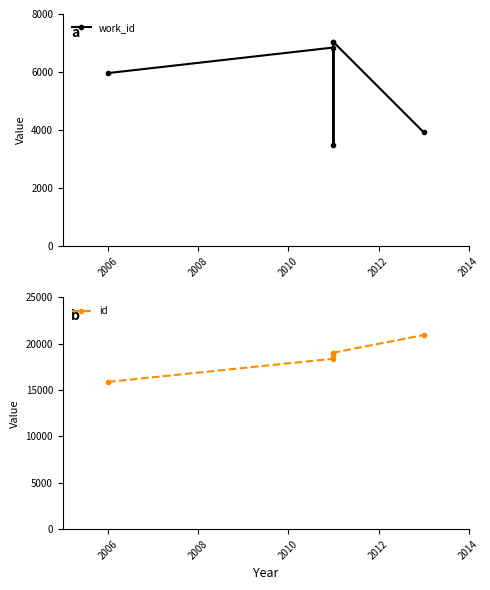

True or false: work_id has a value of 6359 at 5.

False